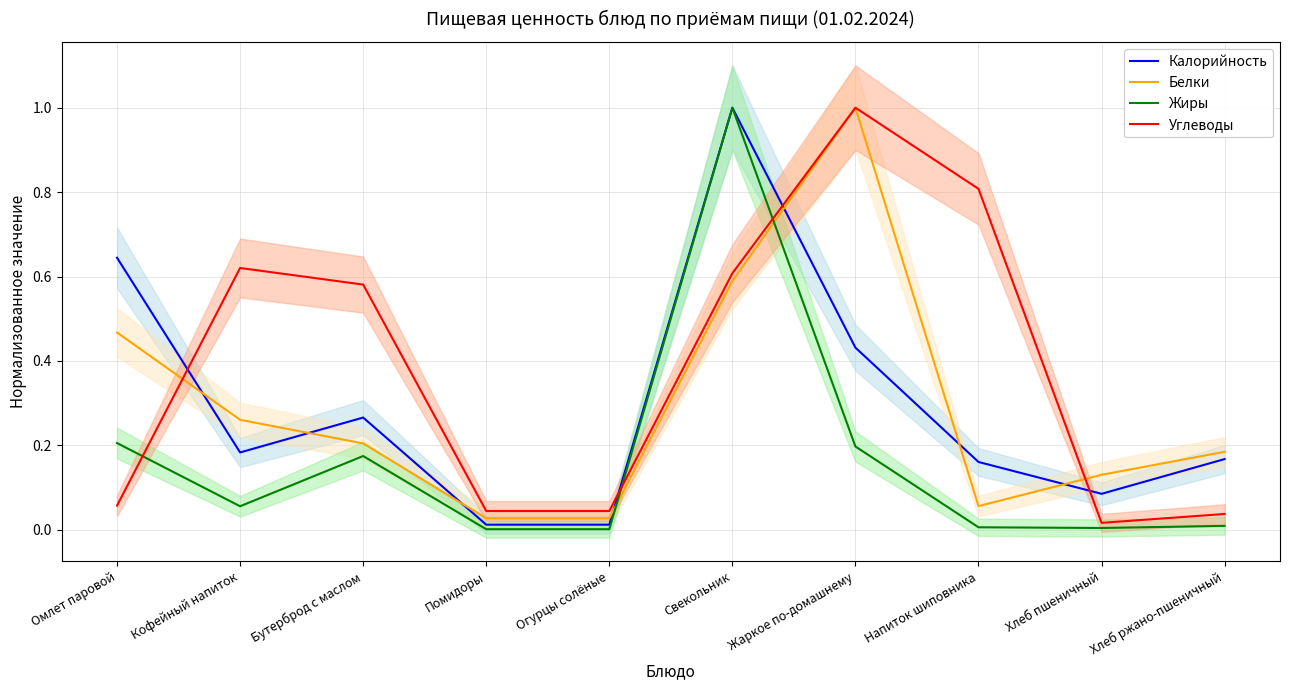

How many lines are shown in the chart?

4